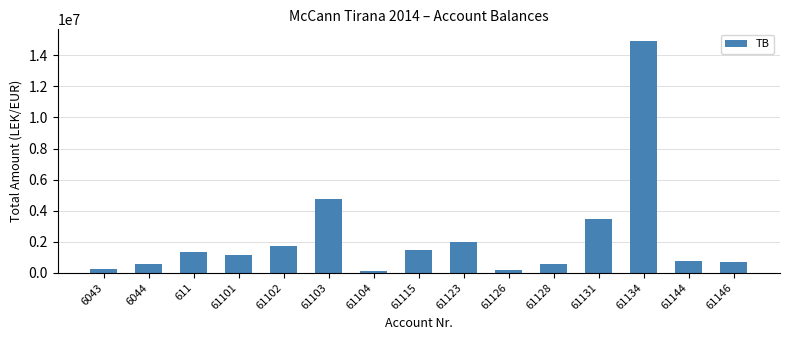

Where is the data nearest to the value 7518529?

61103